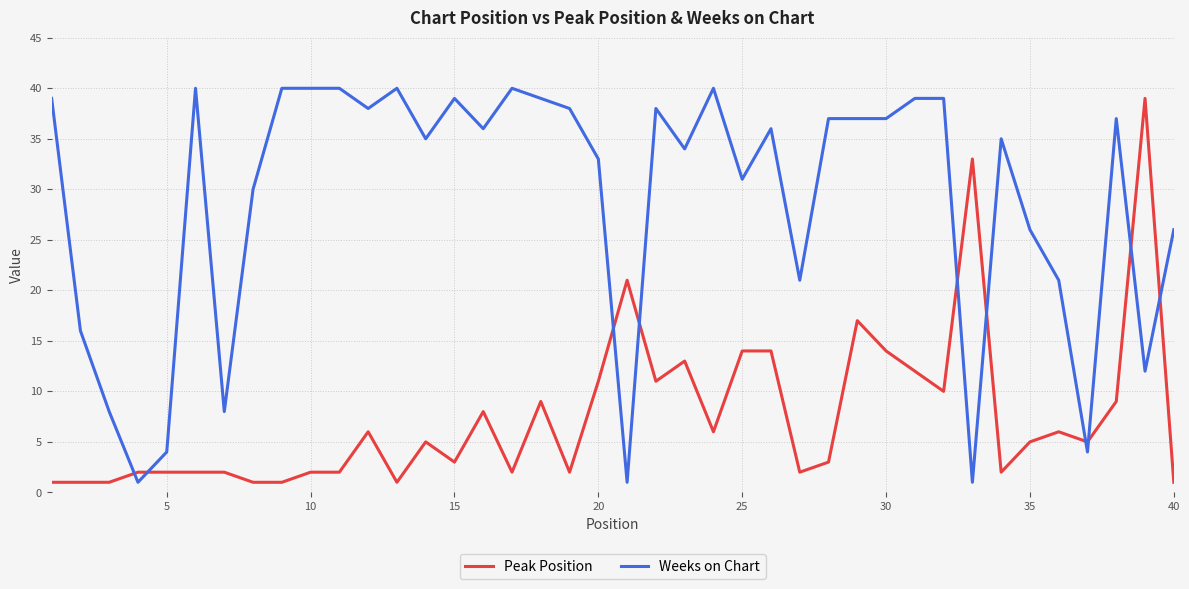

What is the greatest value displayed?

40